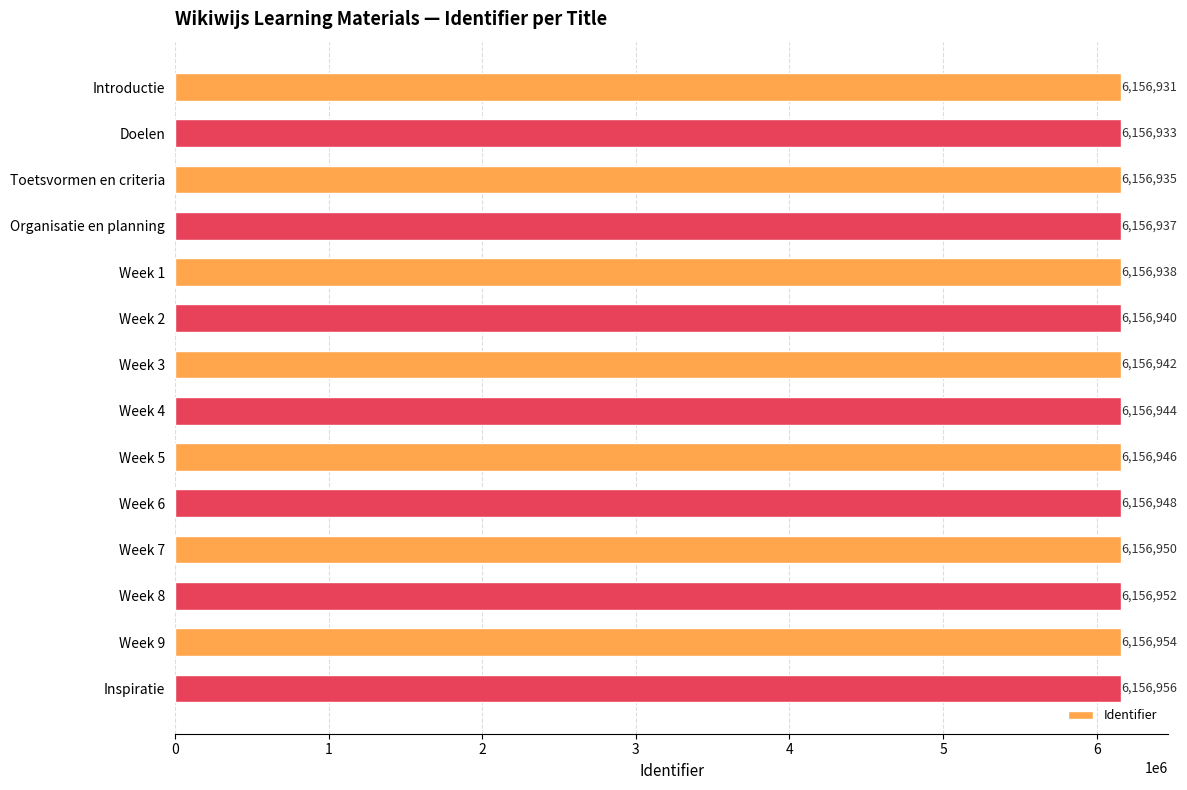

Is it true that the value at Toetsvormen en criteria is 6156935?

True